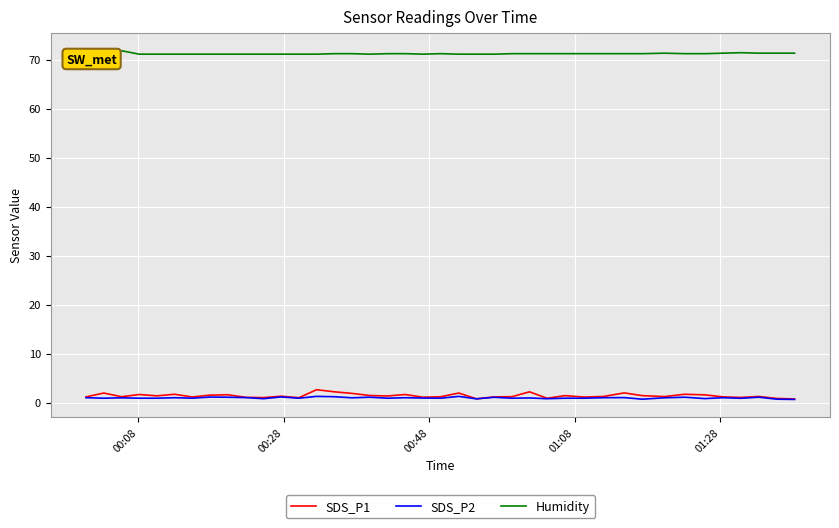

What are all the series names shown in the legend?

SDS_P1, SDS_P2, Humidity